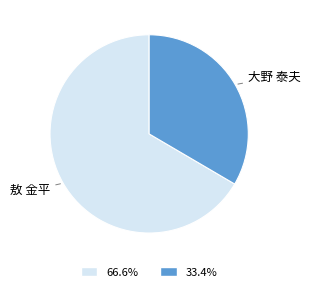

Is there any slice that represents more than half of the pie?

Yes